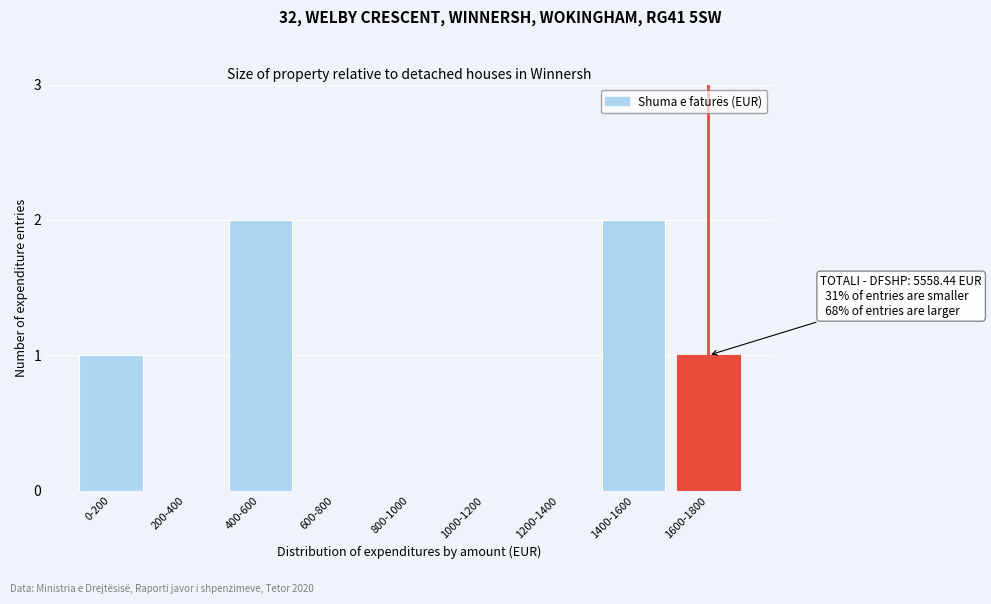

Reading right to left, what are all the values shown in this chart?

1600-1800=1	1400-1600=2	1200-1400=0	1000-1200=0	800-1000=0	600-800=0	400-600=2	200-400=0	0-200=1